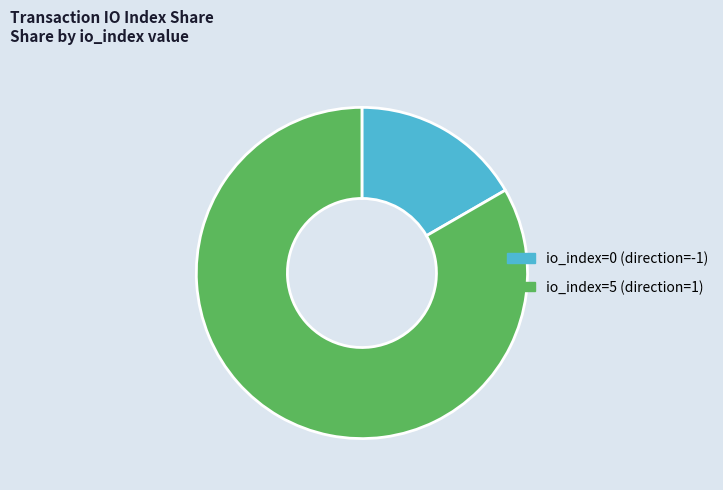

Rank the categories by value from highest to lowest.

io_index=5 (direction=1), io_index=0 (direction=-1)